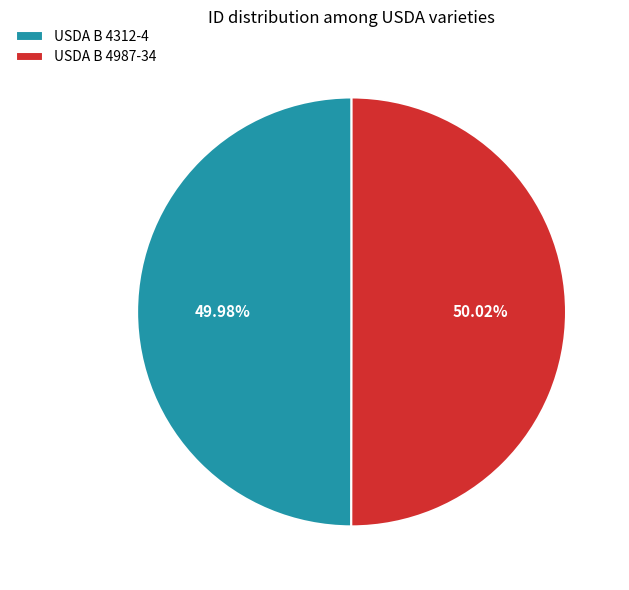

Does any single category account for the majority?

Yes